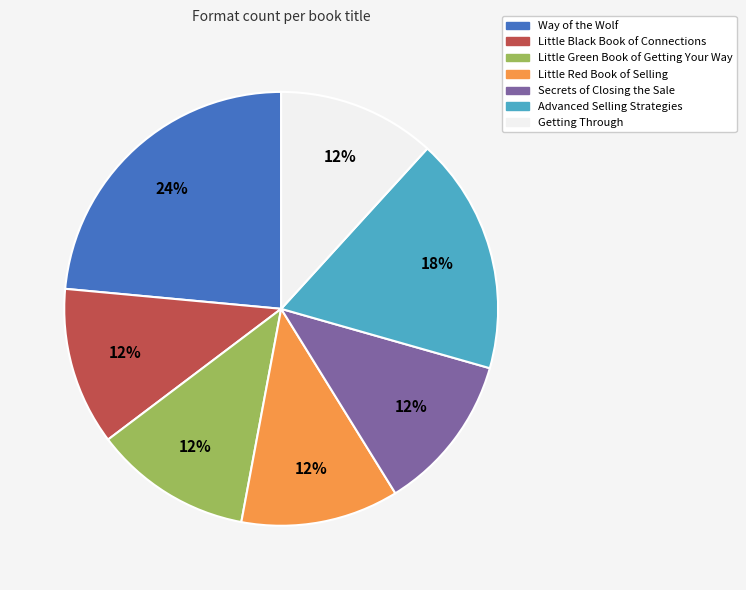

To the nearest percent, what is the difference between the Way of the Wolf and Little Red Book of Selling slice percentages?

12%